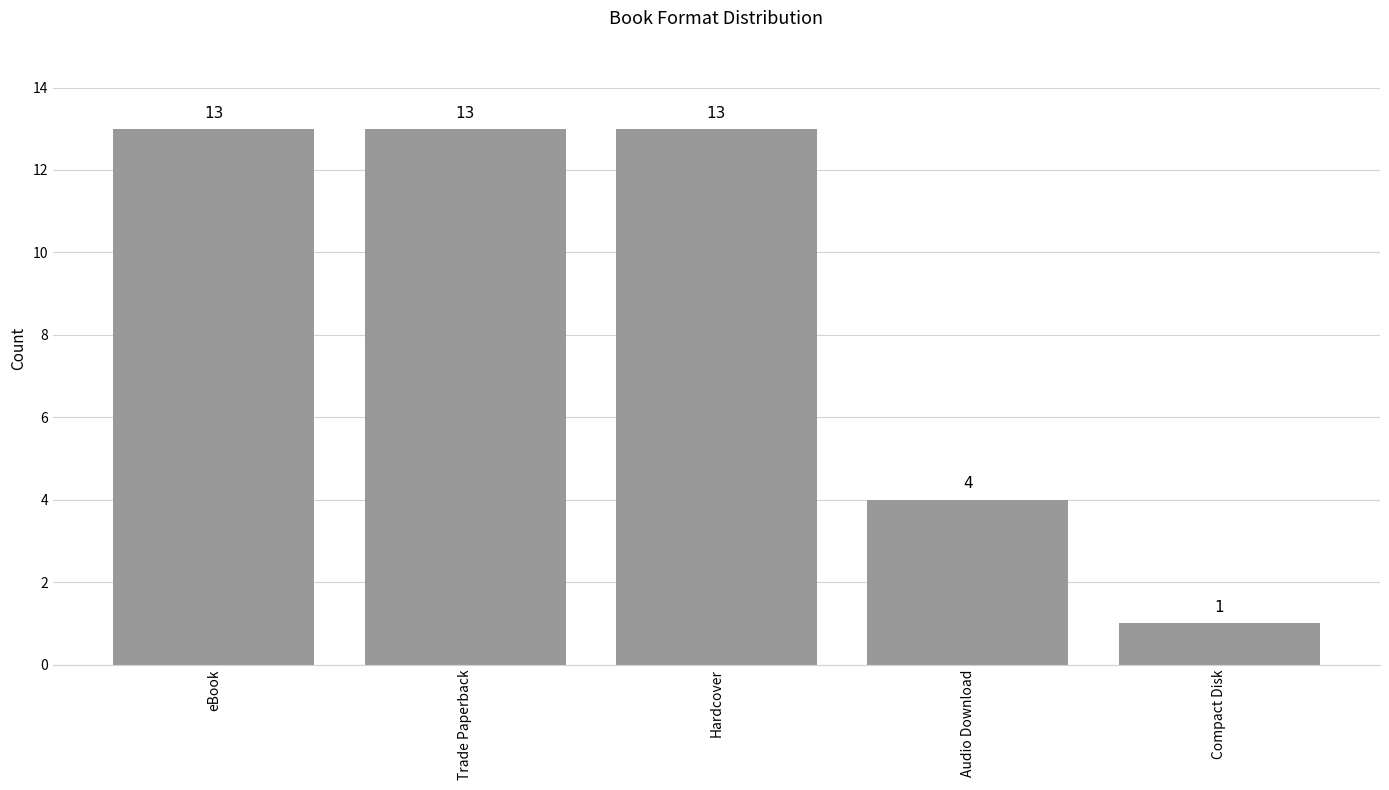

Which has a higher value, Hardcover or Audio Download?

Hardcover